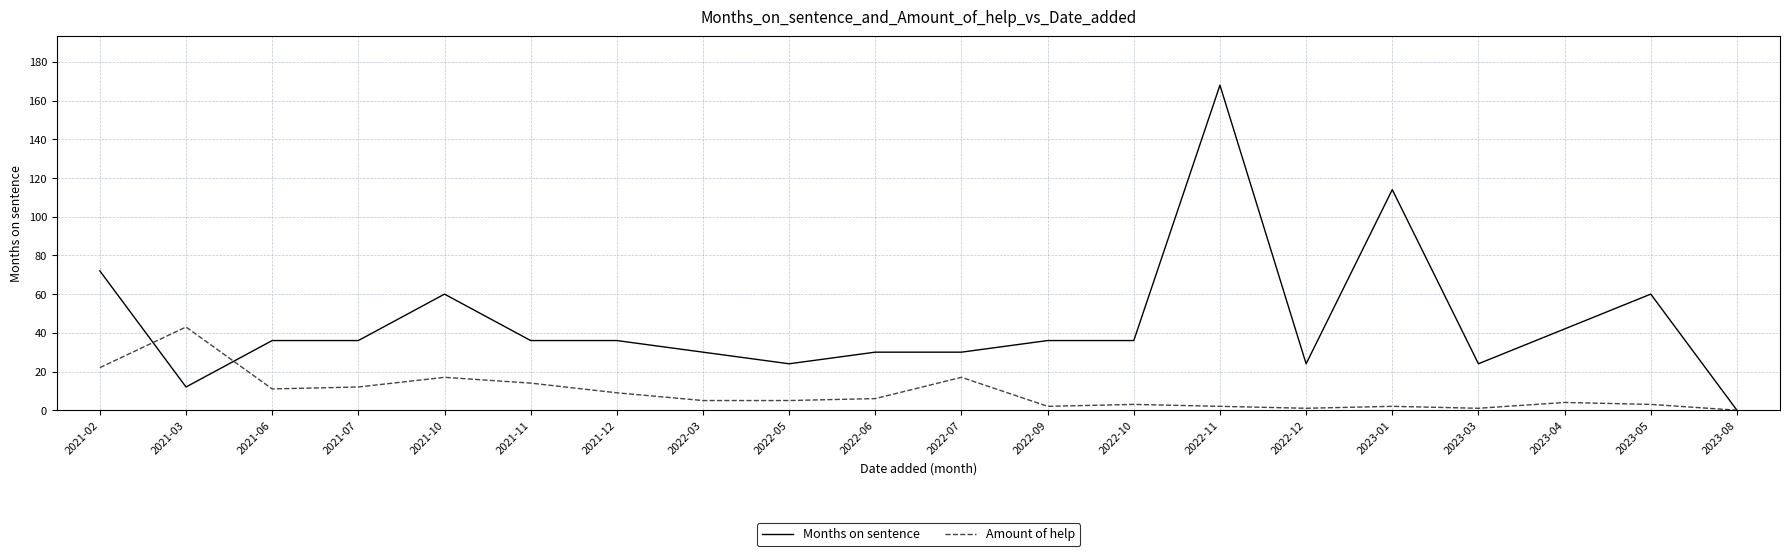

True or false: Amount of help and Months on sentence intersect in this chart.

True